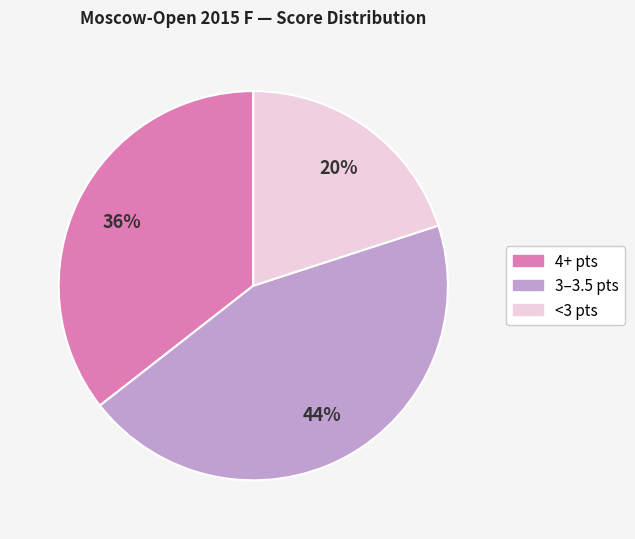

Is there any slice that represents more than half of the pie?

No